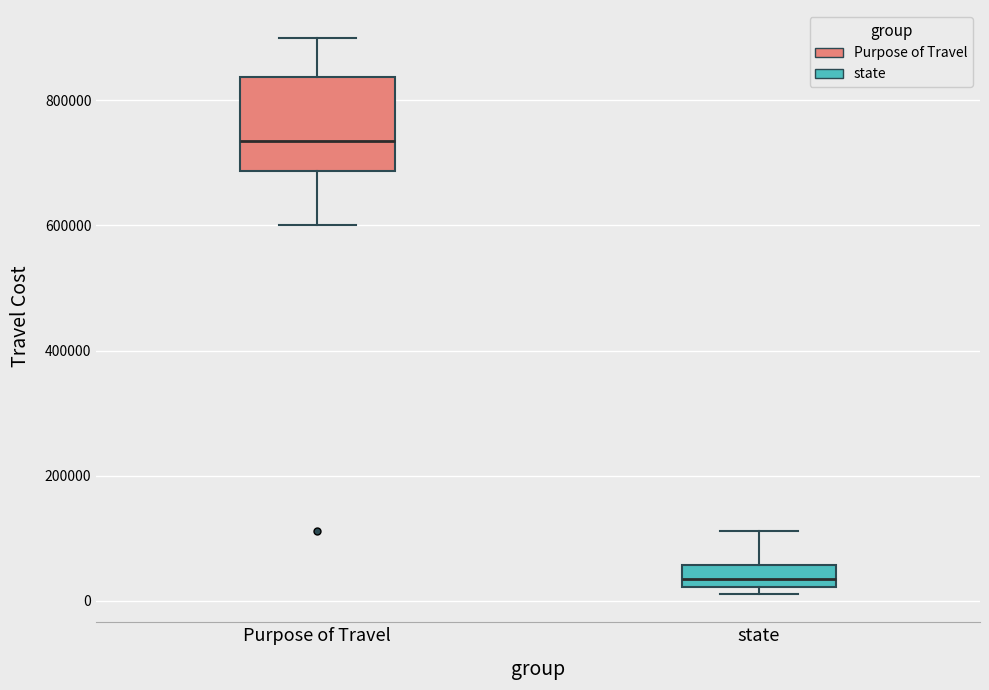

Reading left to right, read every box against the y-axis: the position of its median line, the range the box covers, and the ends of its whiskers. The values are not printed on the chart, so give them approximately, as read against the axis.

Purpose of Travel: median 740000, box 680000 to 840000, whiskers 600000 to 900000
state: median 40000, box 20000 to 60000, whiskers 20000 (just below the box's lower edge) to 120000